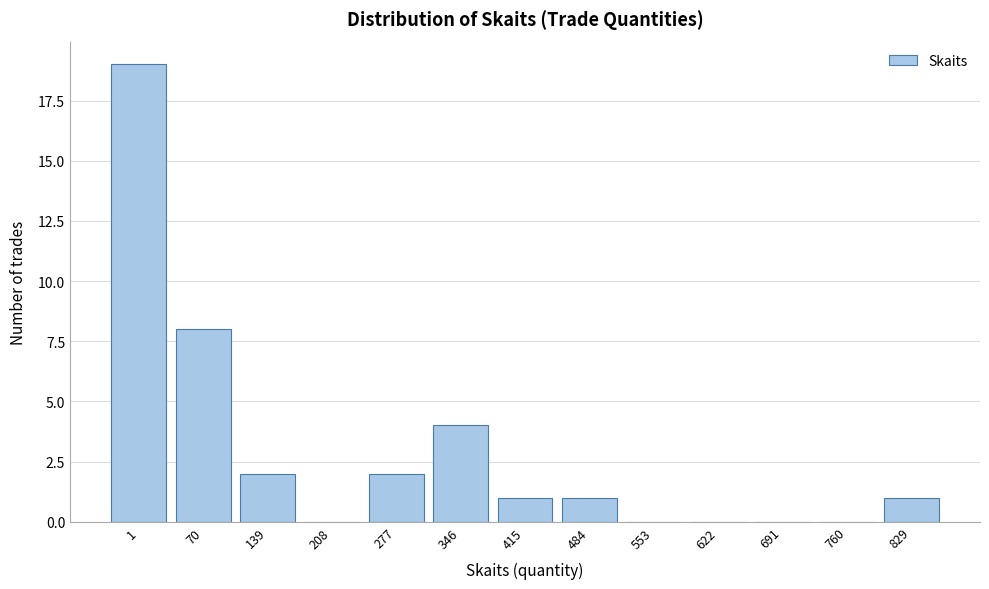

Reading left to right, transcribe all the data shown in this chart.

1=19	70=8	139=2	208=0	277=2	346=4	415=1	484=1	553=0	622=0	691=0	760=0	829=1